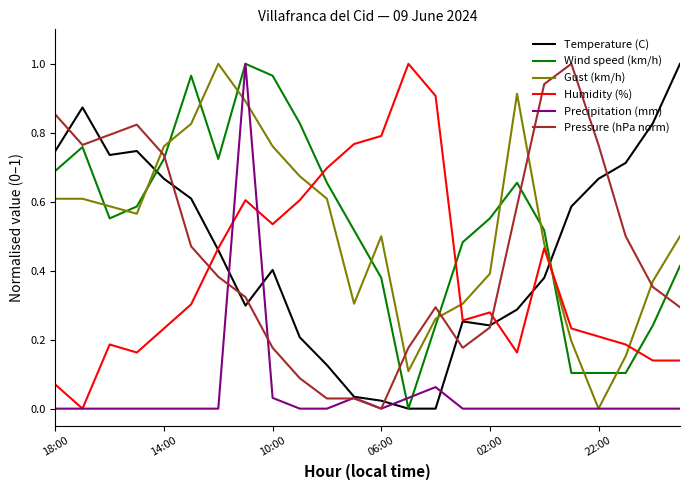

How many intersections are there between Pressure (hPa norm) and Humidity (%)?

2